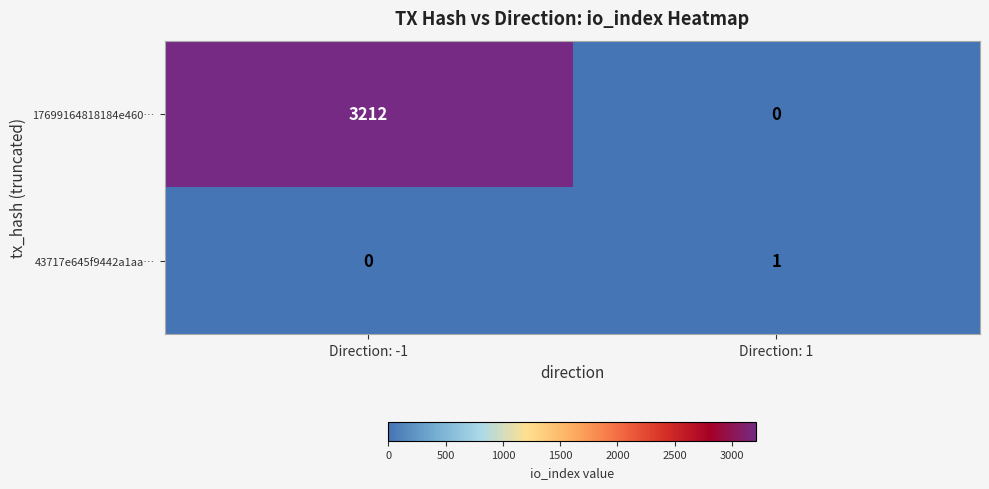

Which series has the largest range (max minus min)?

17699164818184e460…